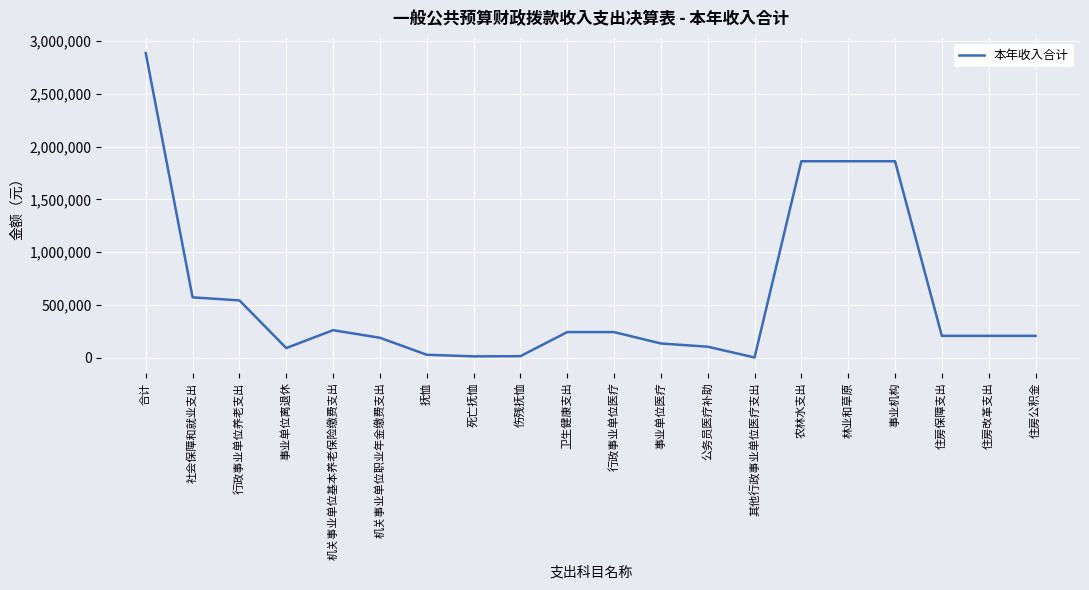

Approximately how many times larger is the value at 社会保障和就业支出 compared to 机关事业单位基本养老保险缴费支出?

2.2